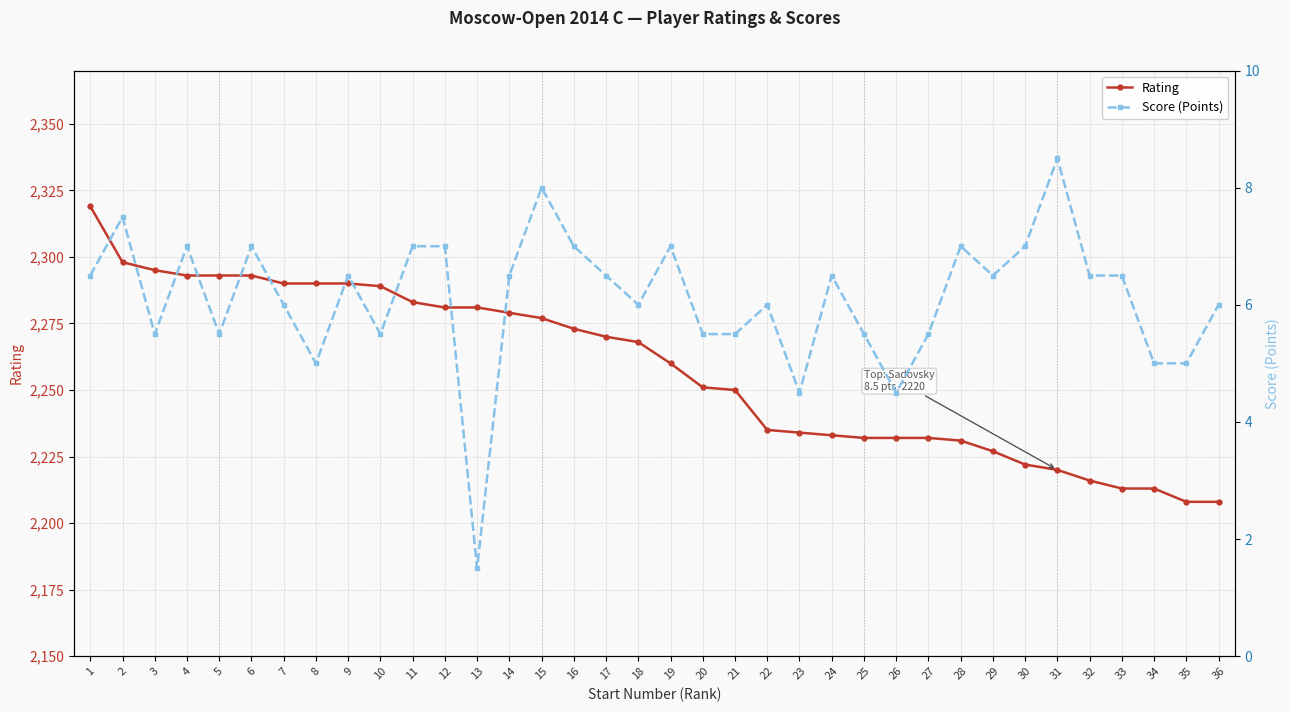

True or false: Score (Points) and Rating intersect in this chart.

False